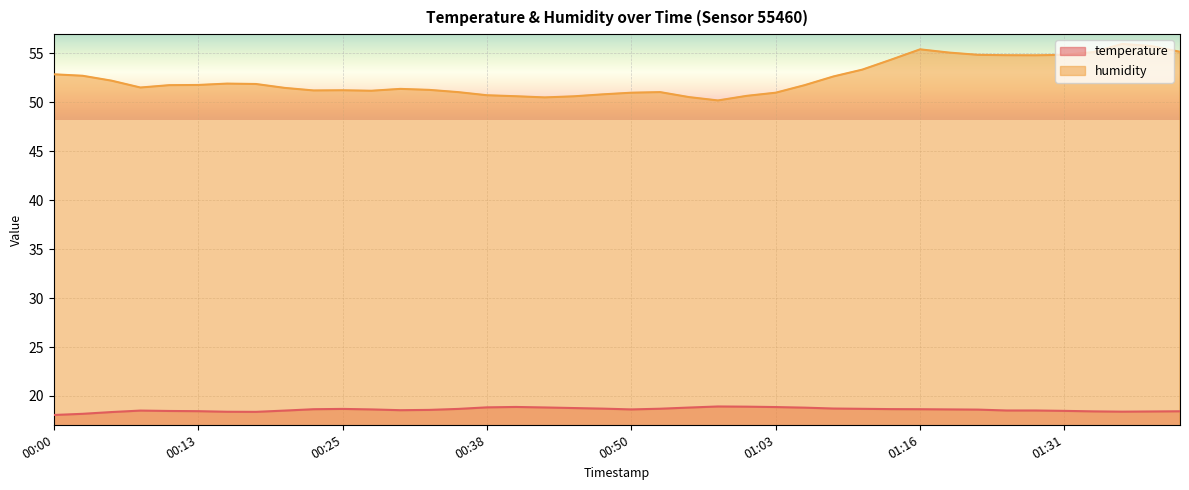

What is the maximum value for humidity?

56.0